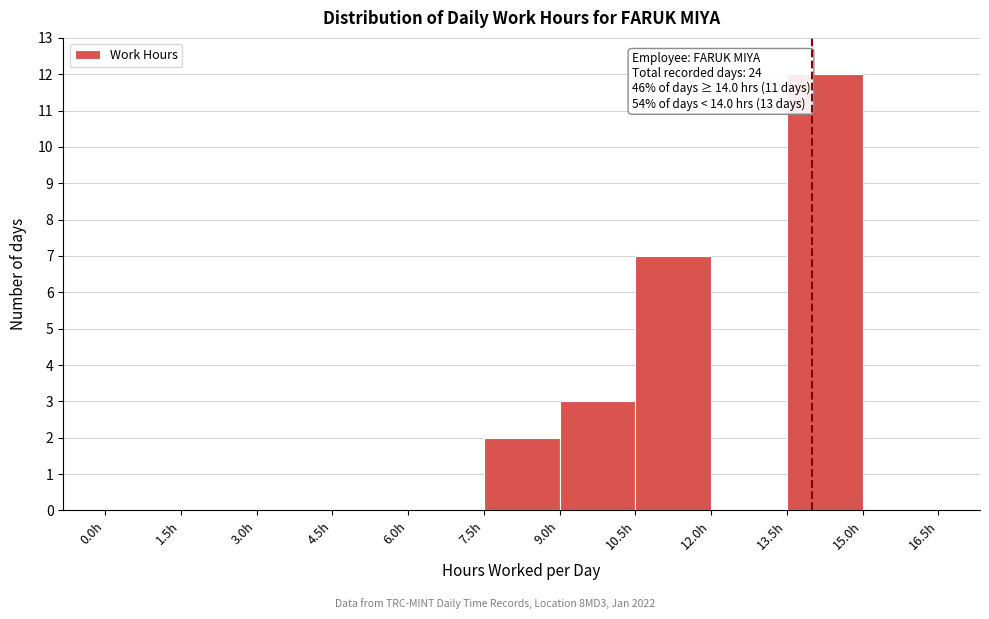

Which range on the x-axis has the tallest bar?

13.5 to 15.0